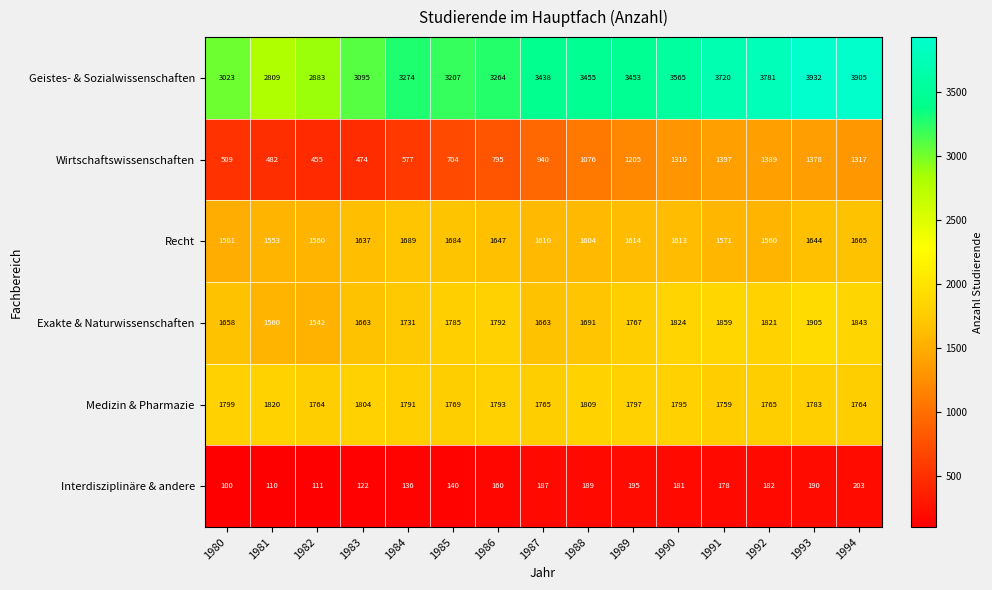

At which label does Medizin & Pharmazie first exceed 1791?

1980